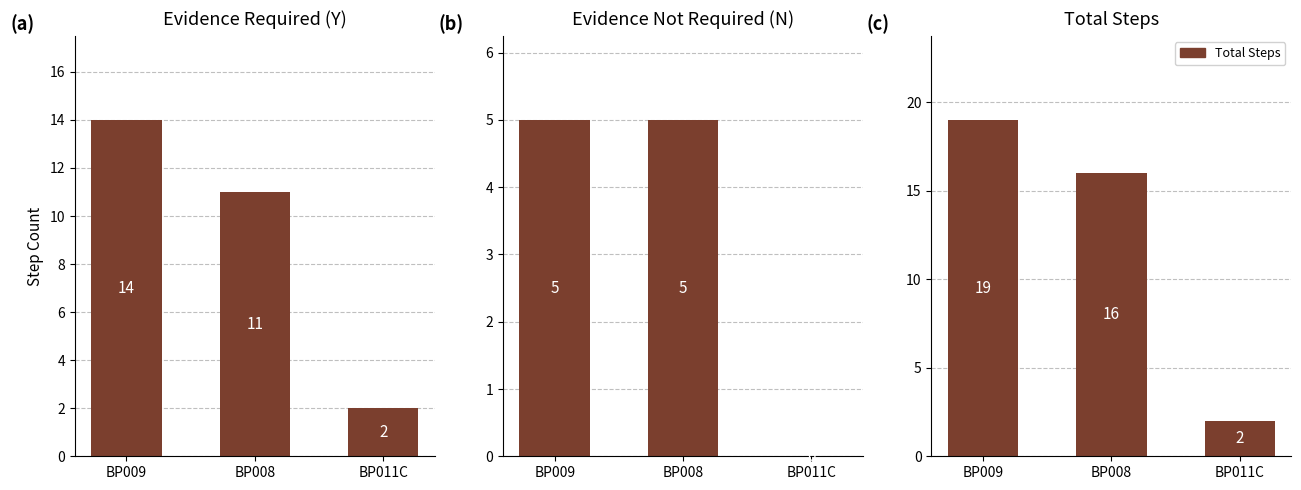

Reading left to right, extract all data points from this chart.

Evidence Required (Y): BP009=14	BP008=11	BP011C=2
Evidence Not Required (N): BP009=5	BP008=5	BP011C=0
Total Steps: BP009=19	BP008=16	BP011C=2